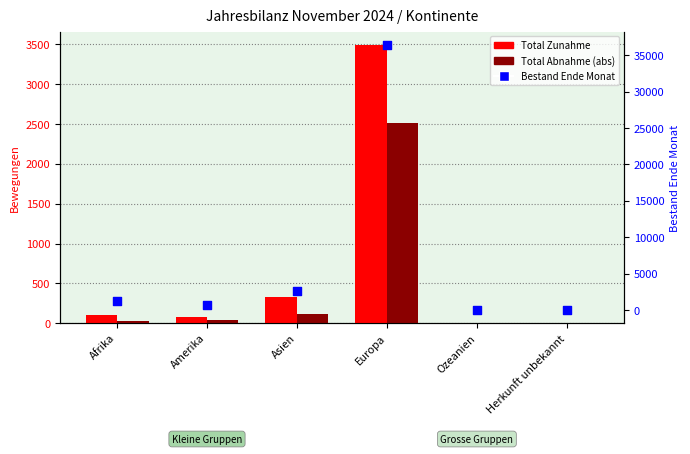

What are all the series names shown in the legend?

Total Zunahme, Total Abnahme (abs), Bestand Ende Monat